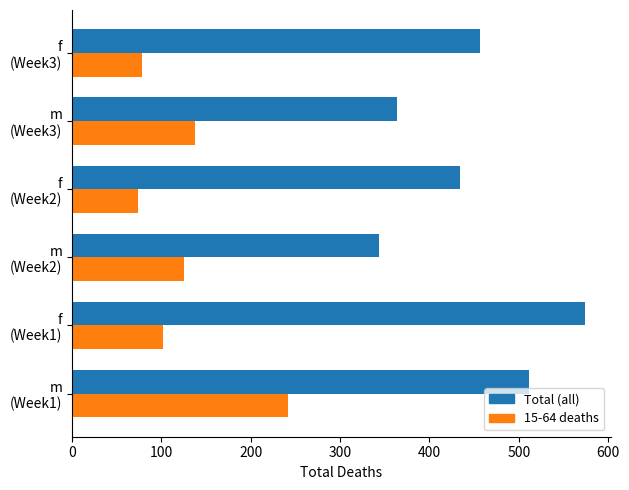

Rank the series by their average value, from highest to lowest.

Total (all), 15-64 deaths